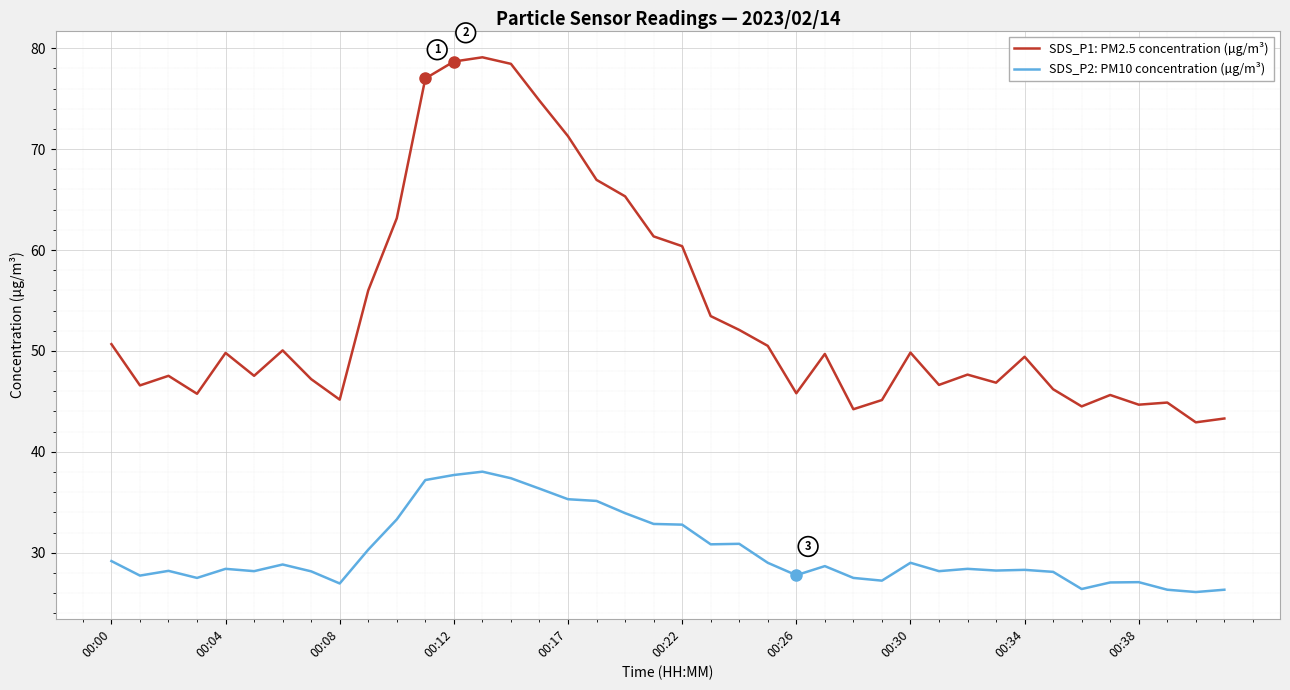

True or false: SDS_P2: PM10 concentration (µg/m³) and SDS_P1: PM2.5 concentration (µg/m³) intersect in this chart.

False